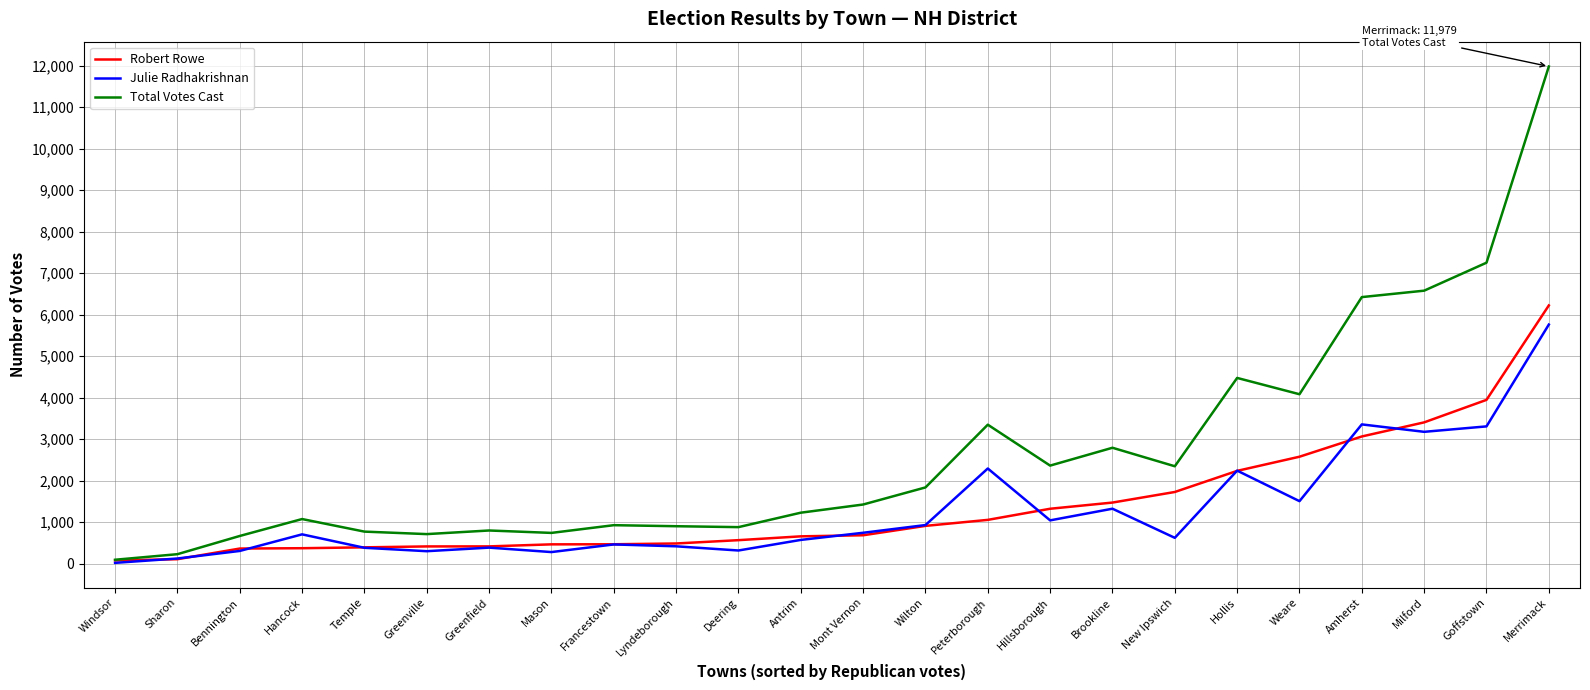

Does the chart display data point markers on the line(s)?

No